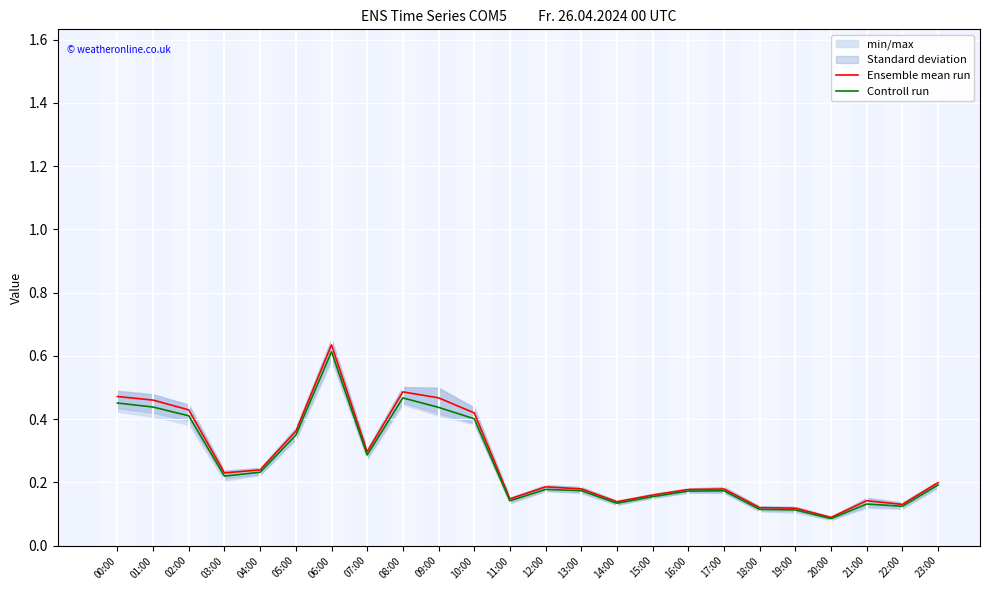

Count the Ensemble mean run values in the range 0 to 1.

24